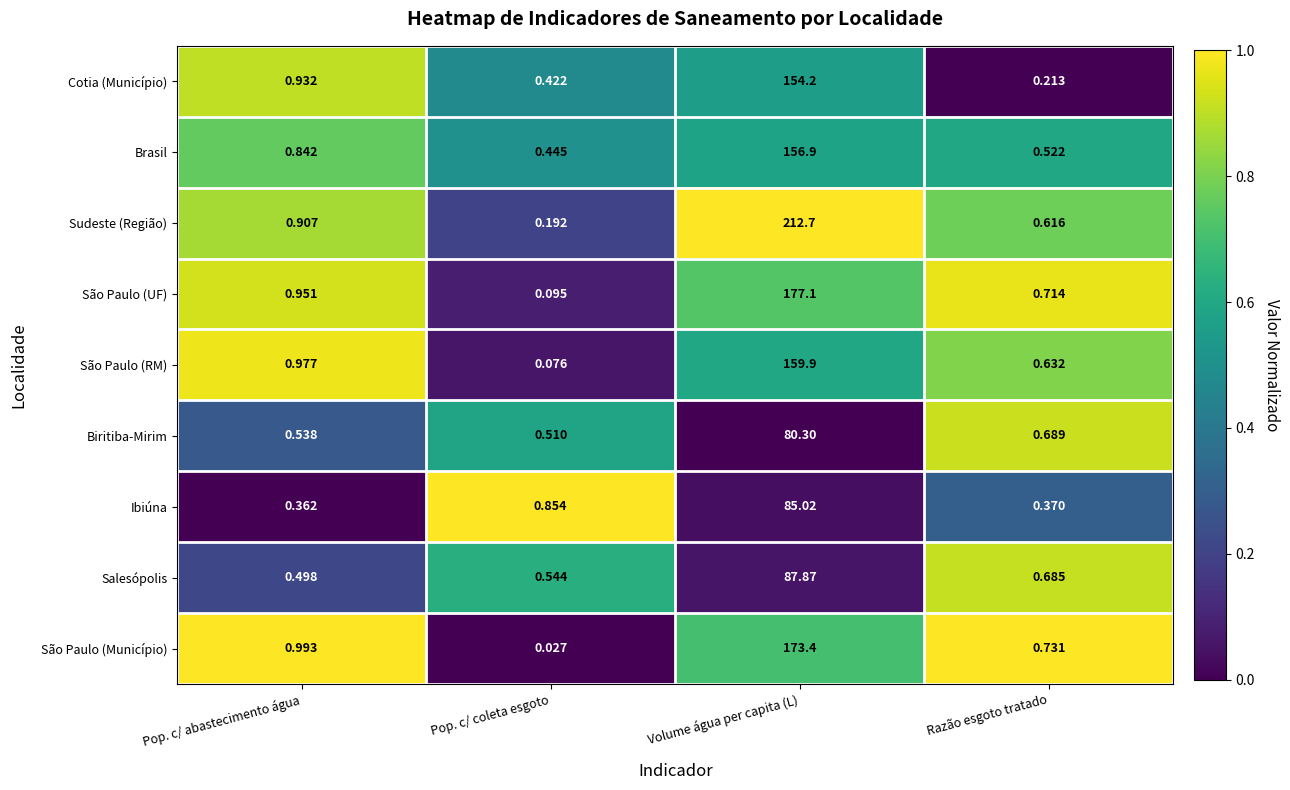

At which label is Ibiúna closest to 42?

Pop. c/ coleta esgoto